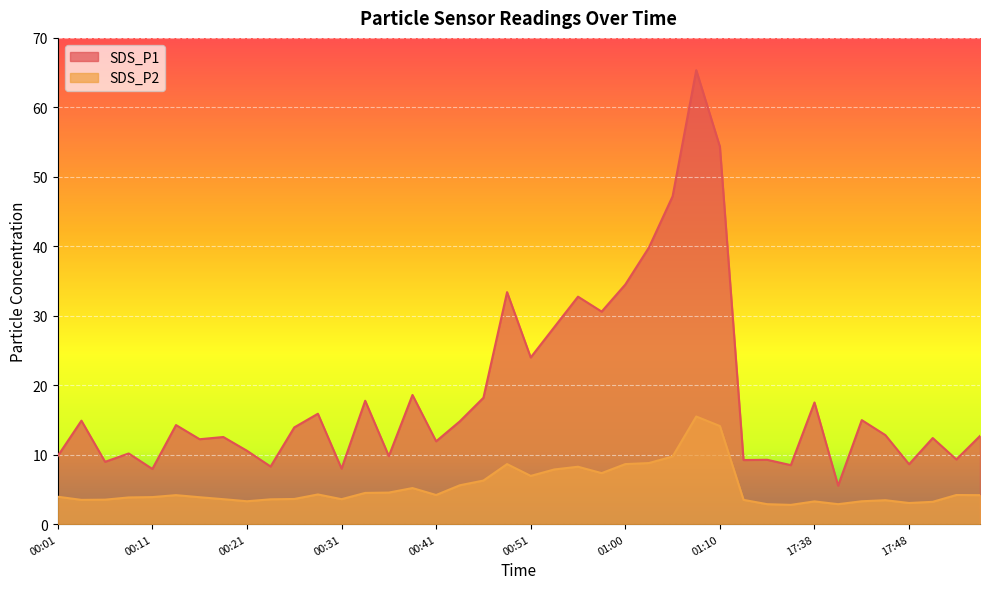

True or false: SDS_P2 and SDS_P1 cross at least once.

False